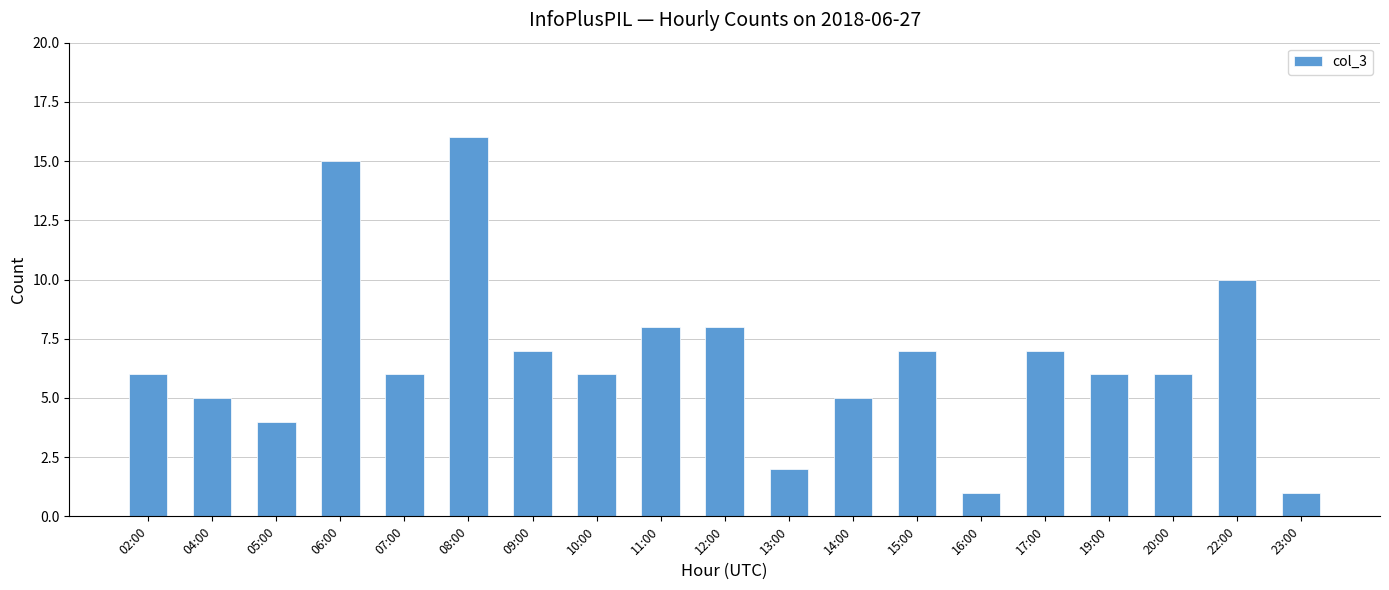

True or false: the data shows 8 at 11:00.

True